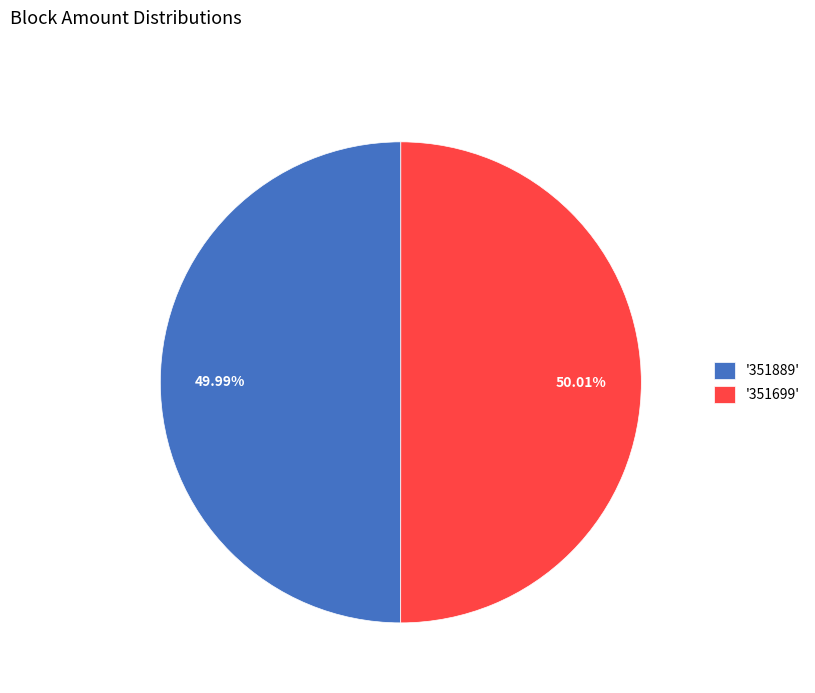

Is there any slice that represents more than half of the pie?

Yes